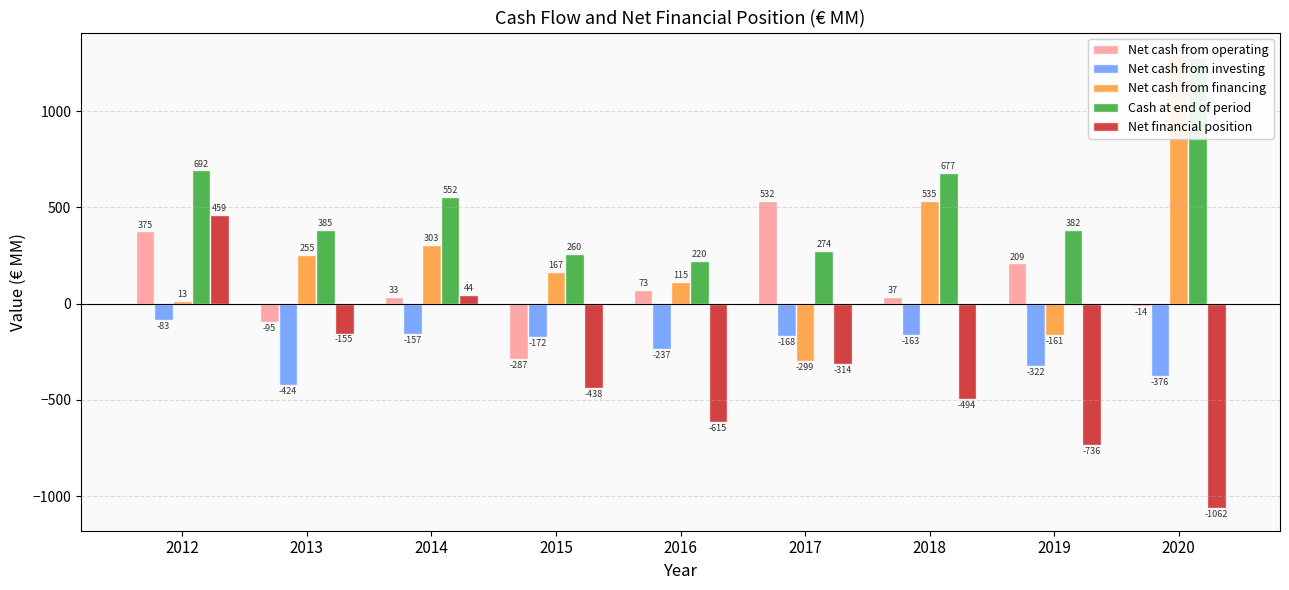

What is the difference between the second highest and second lowest values in the Net cash from investing series?

219